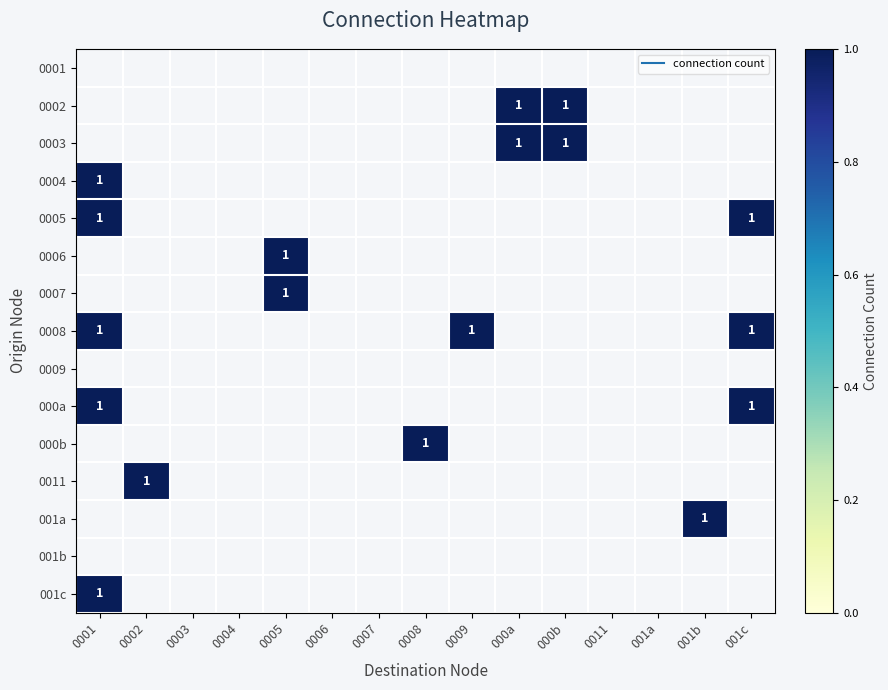

Which series has the largest total across all categories?

0008